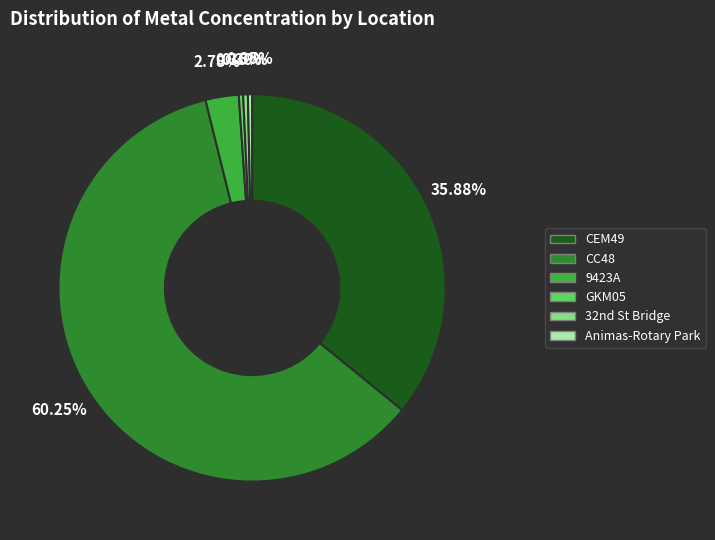

To the nearest percent, what is the average slice percentage?

17%